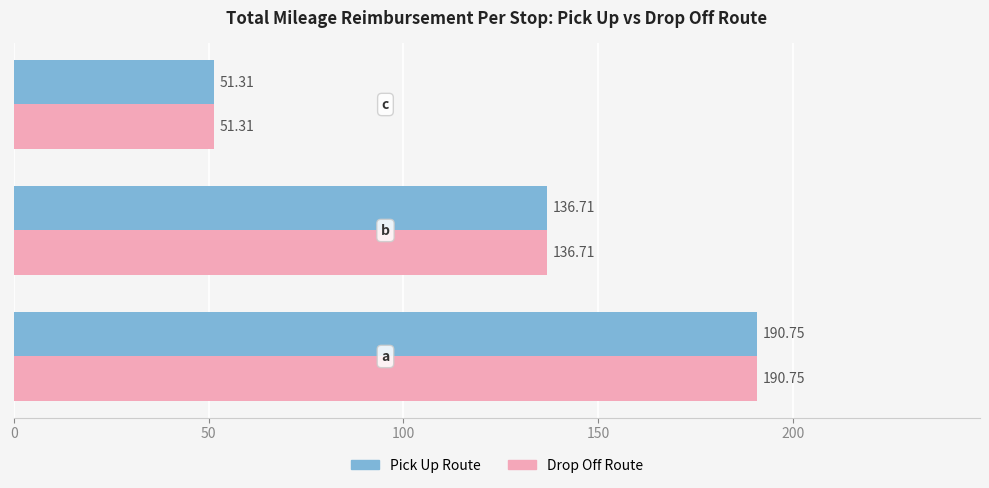

What is the average value of the Drop Off Route series?

126.3